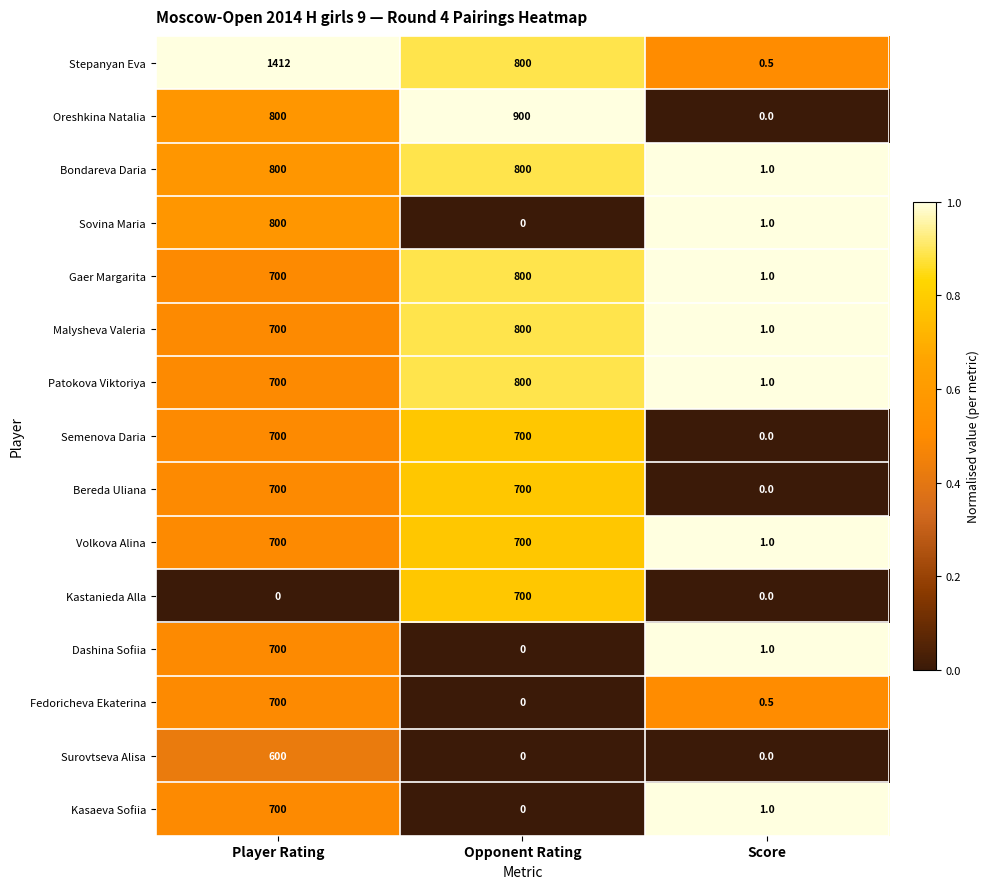

What is the sum of the Dashina Sofiia values at Score and Opponent Rating?

1.0